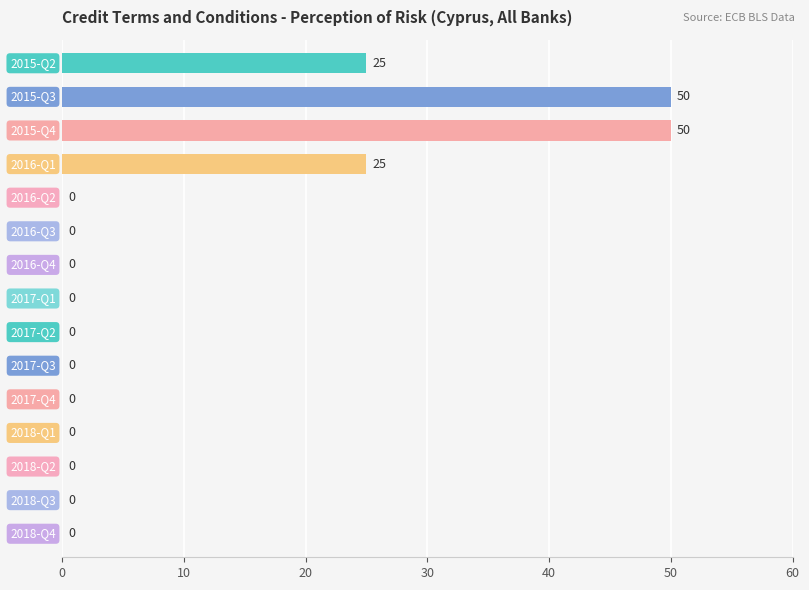

What is the maximum value shown in the chart?

50